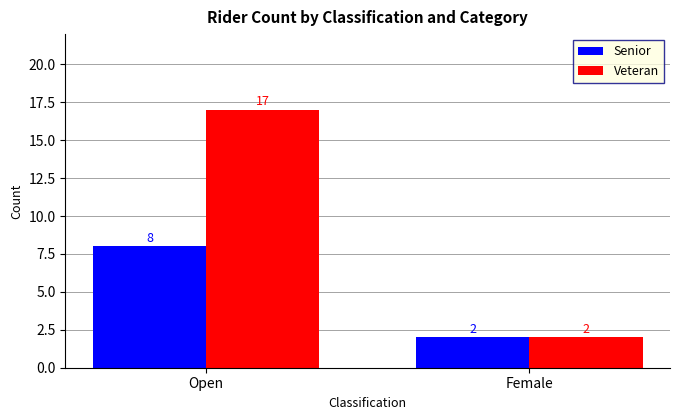

Between Open and Female, which series saw the biggest shift?

Veteran